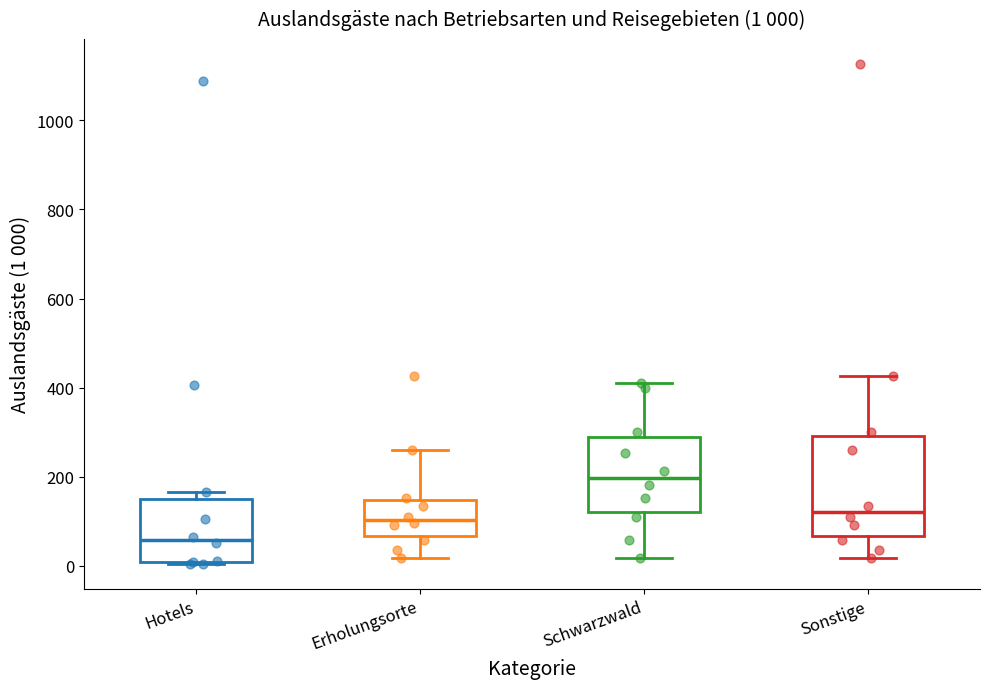

Which box is the tallest, from its lower edge to its upper edge?

Sonstige